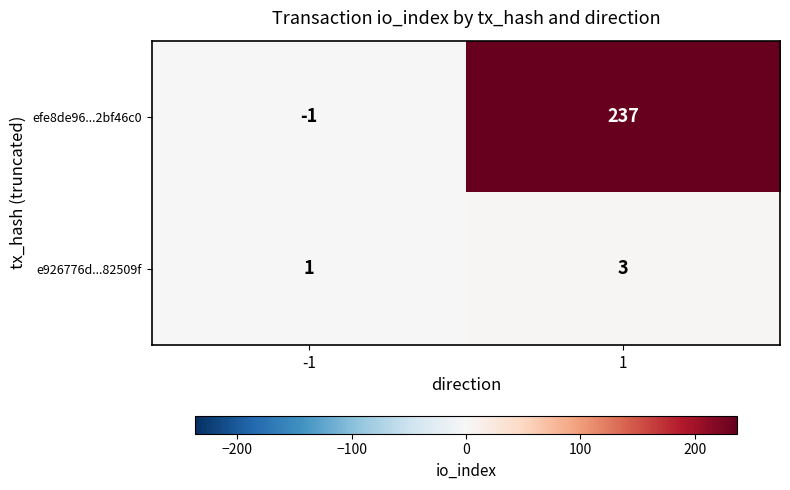

How many data points does each series have?

2